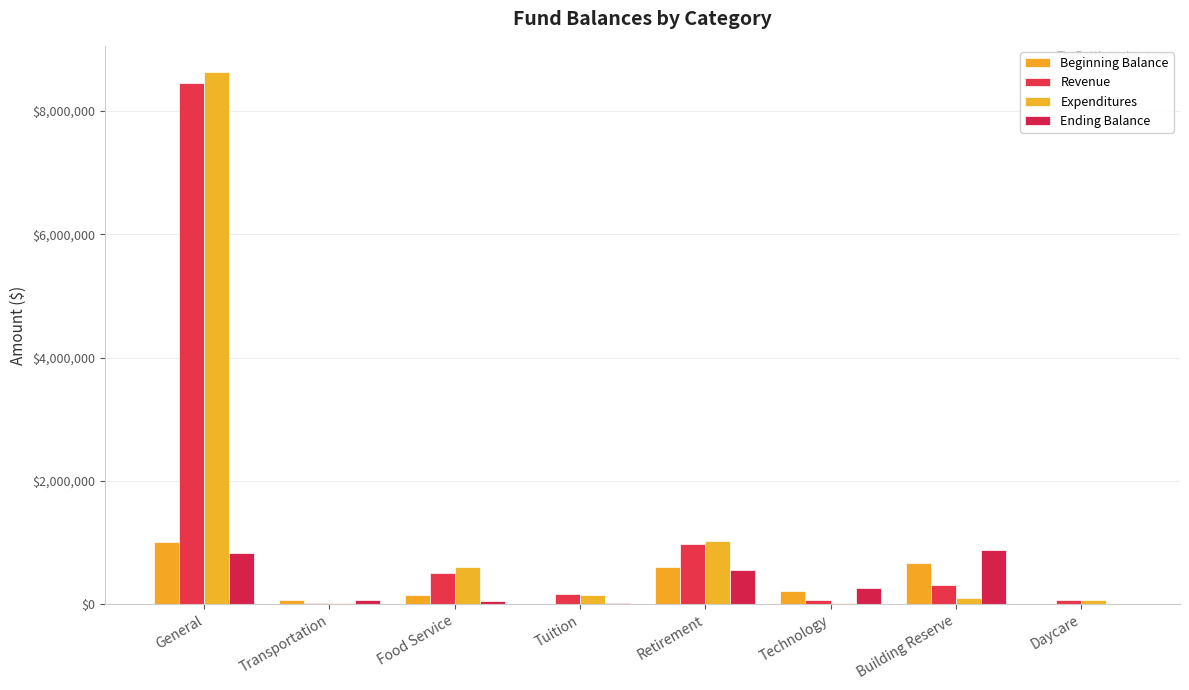

At which label does Beginning Balance first exceed 217806?

General